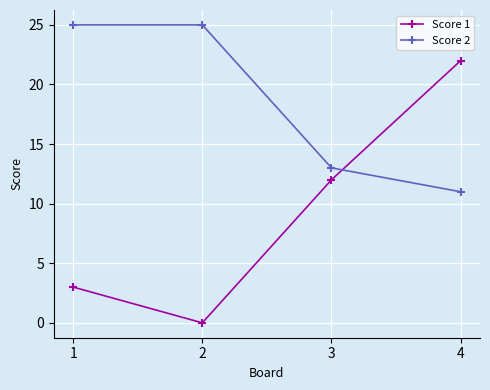

What is the value of the Score 2 point at the 1st from the left?

25